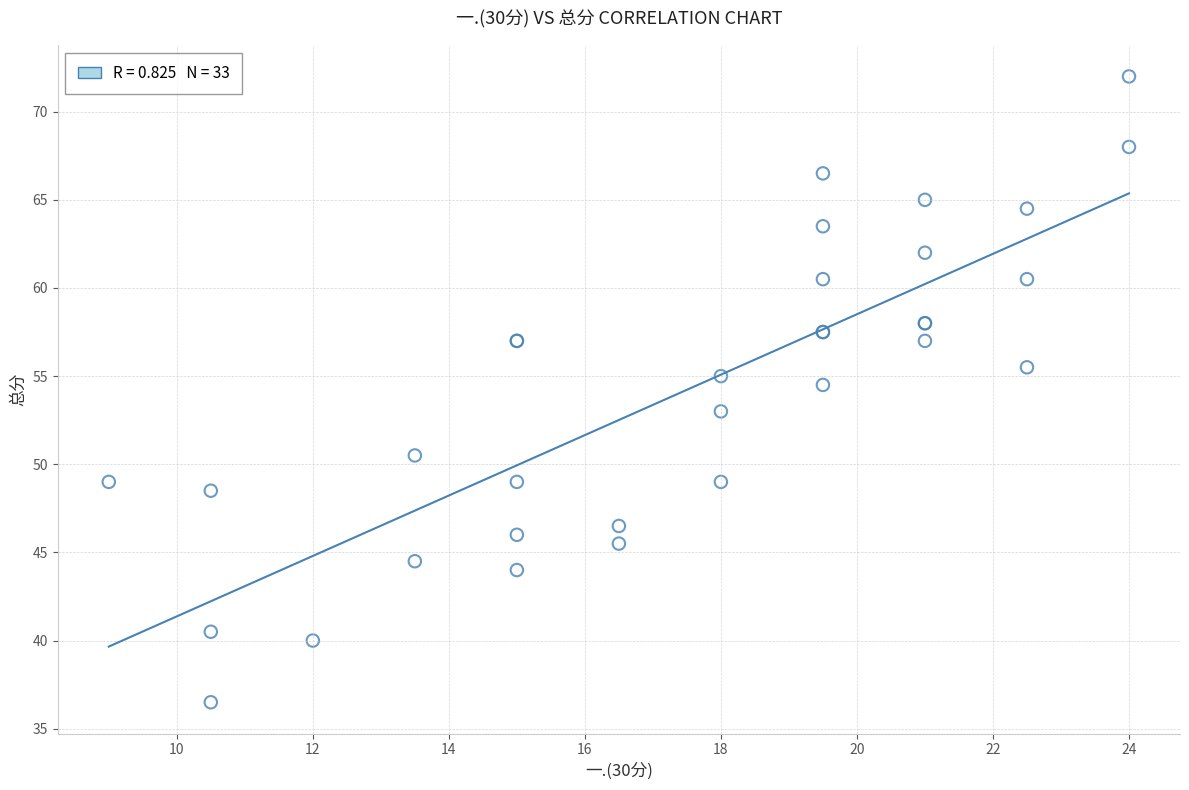

What Y value in the scatter plot is closest to 54?

54.5